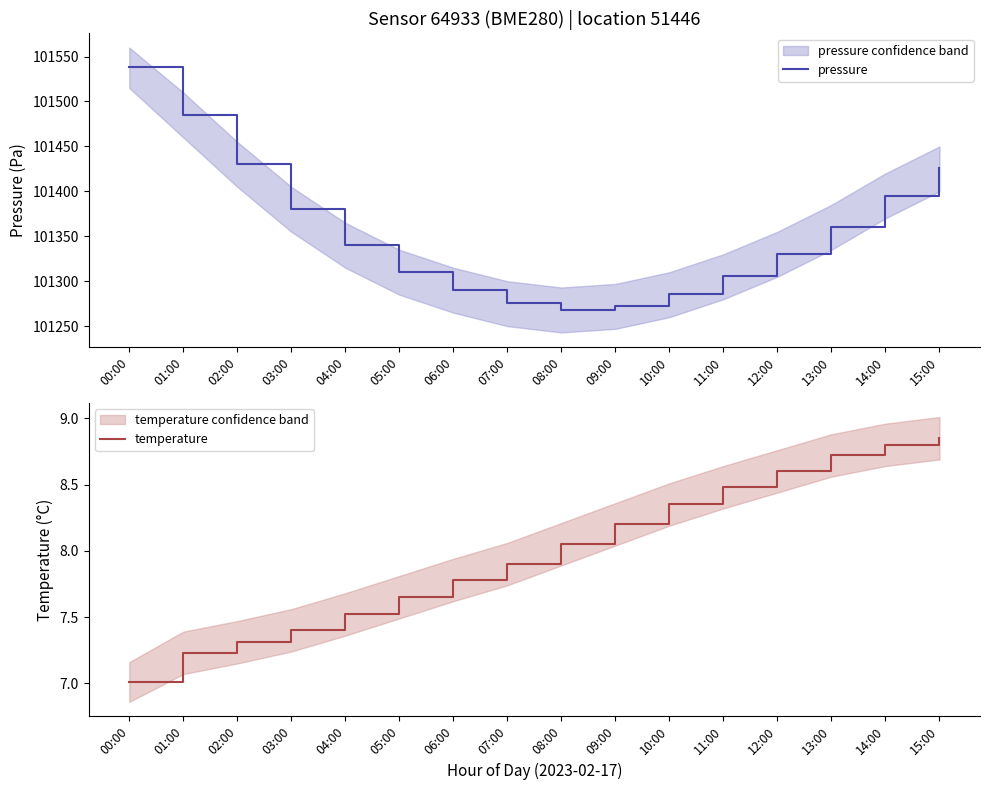

True or false: pressure has a value of 166646.4 at 14:00.

False